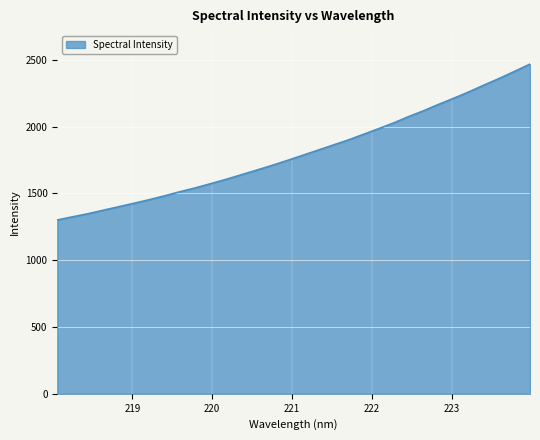

What is the greatest value displayed?

2467.6